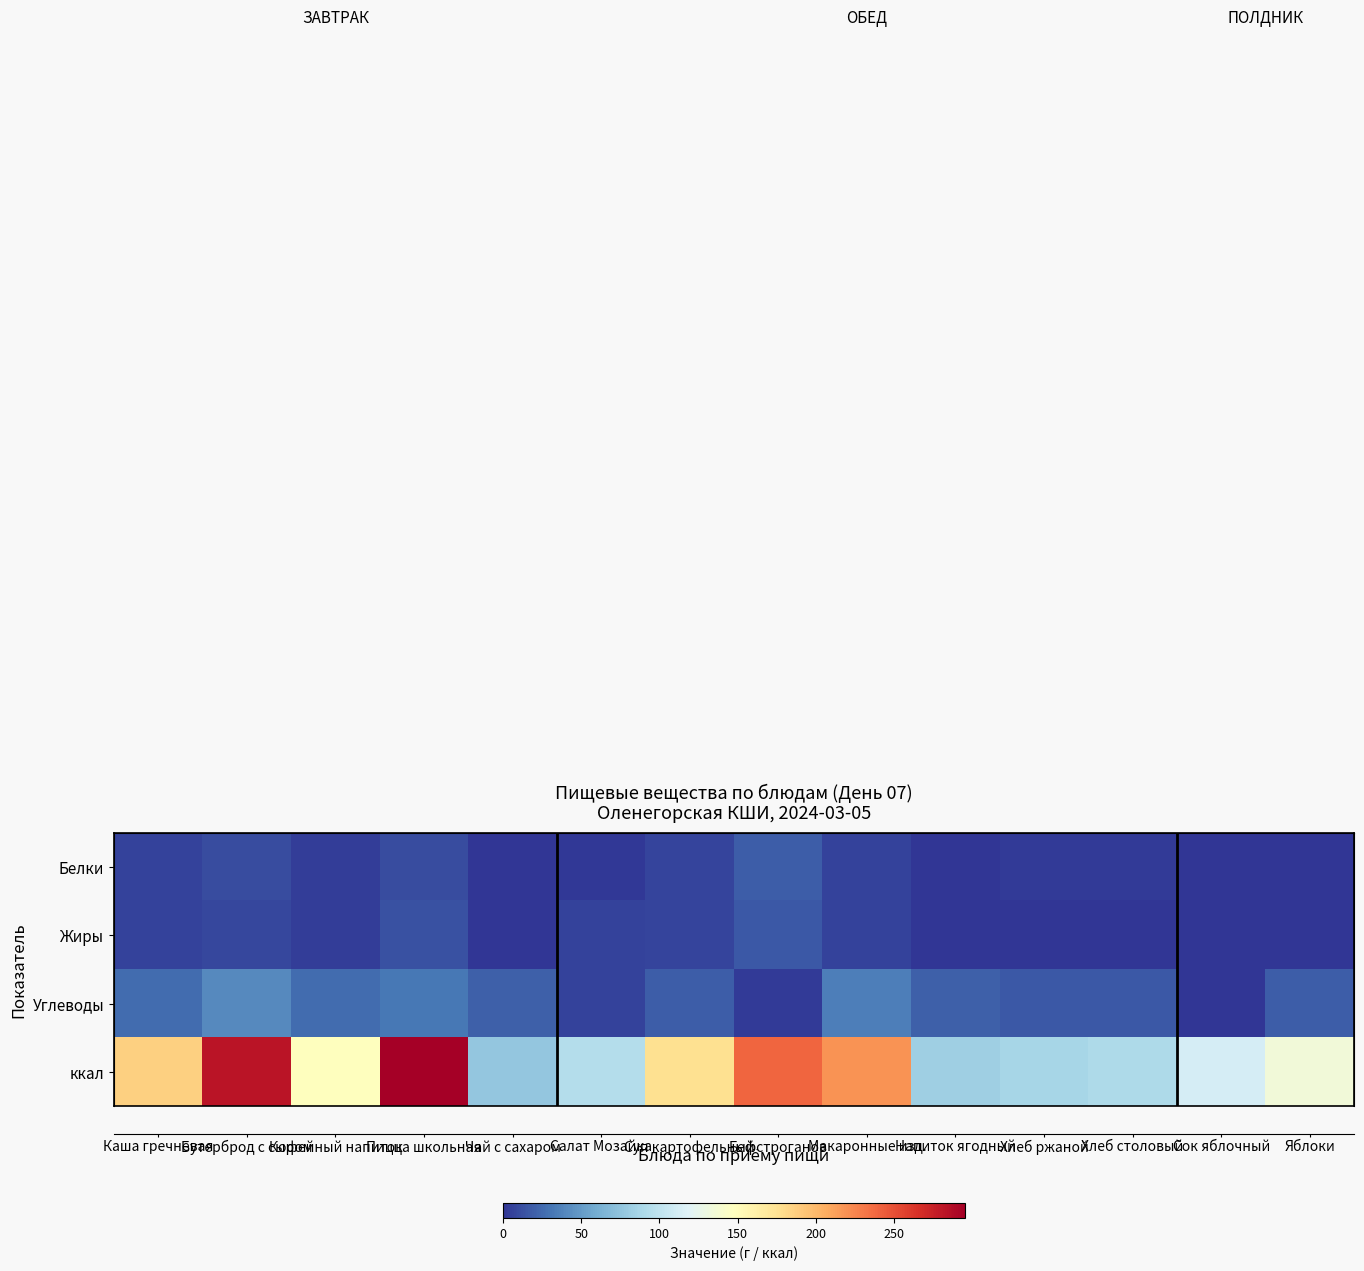

How many data points does each series have?

14